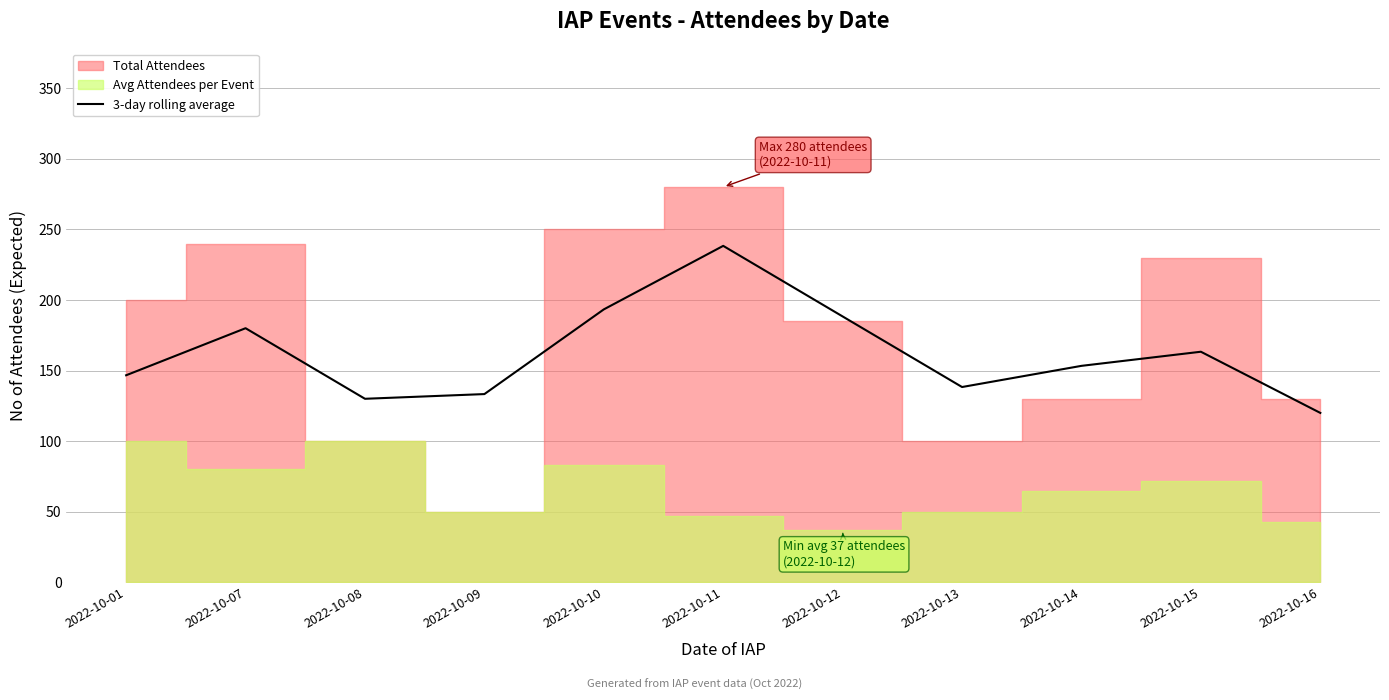

The chart shows a value of 130.0 at 2022-10-08. True or false?

True